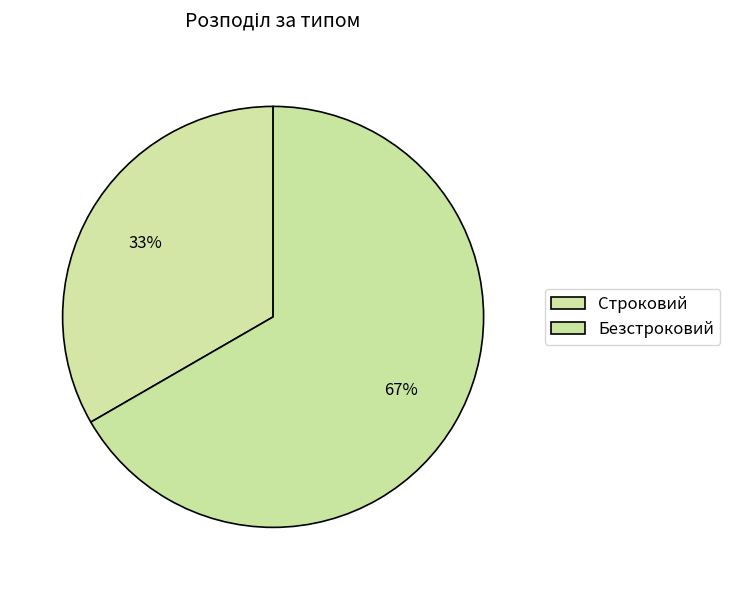

Combined, what portion of the pie is Безстроковий and Строковий?

100.0%